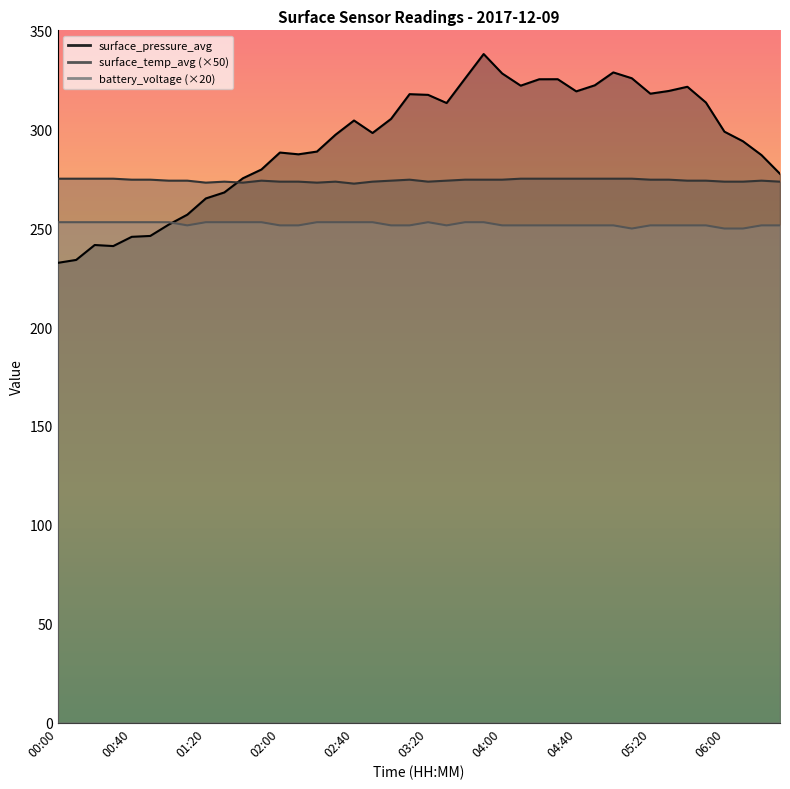

What is the spread (max minus min) of values at 02:50?

45.1